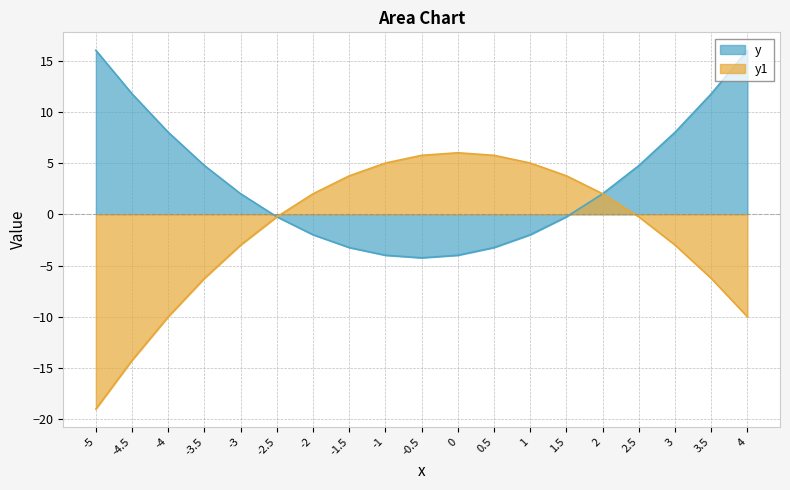

What is the difference between the highest and lowest values at -4?

18.0